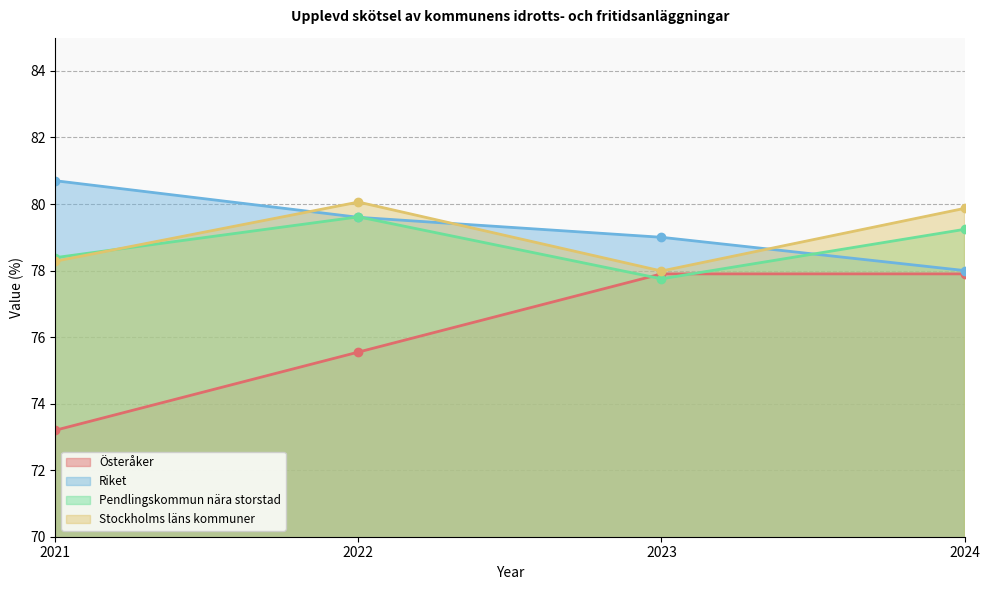

How many lines are shown in the chart?

4